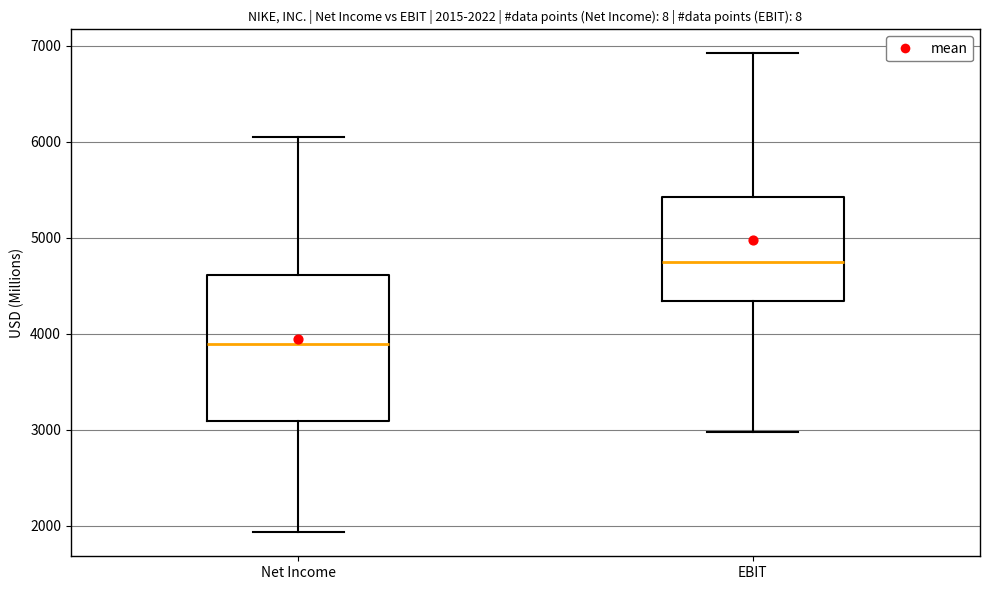

Which box's median line is the highest?

EBIT